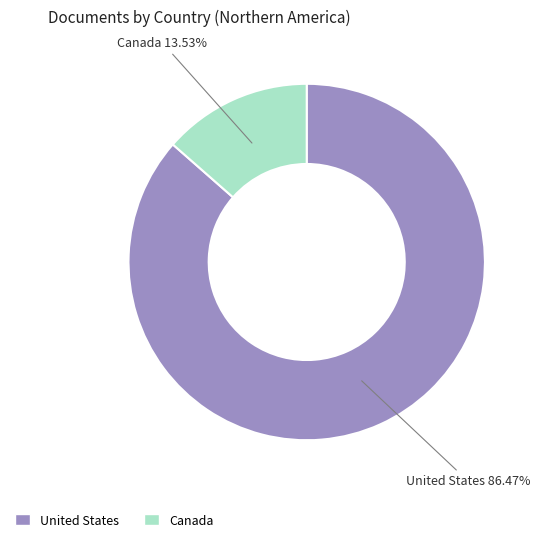

What is the ratio of the value at United States to the value at Canada?

6.4